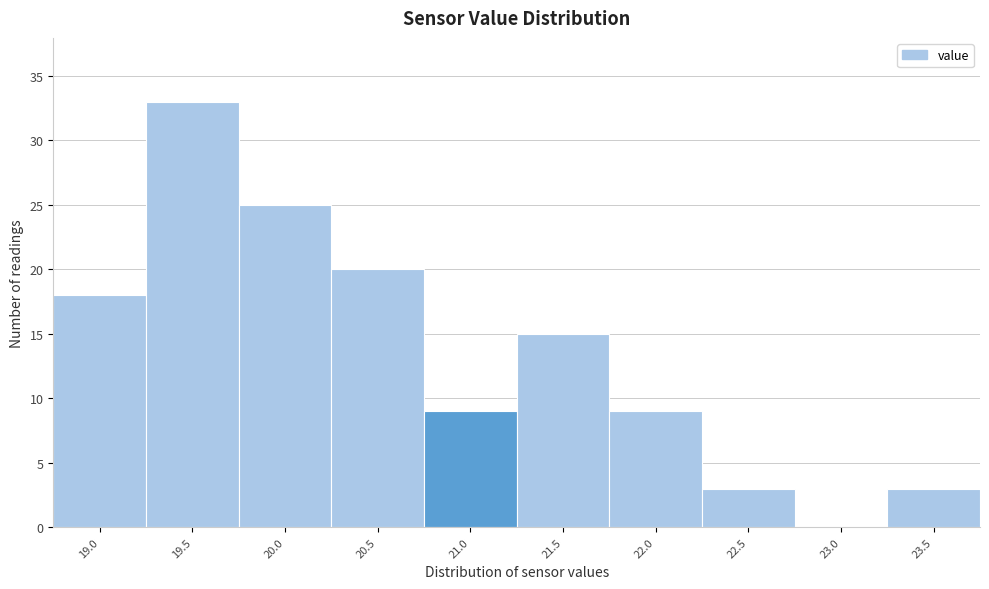

Reading left to right, extract all data points from this chart.

19.0=18	19.5=33	20.0=25	20.5=20	21.0=9	21.5=15	22.0=9	22.5=3	23.0=0	23.5=3